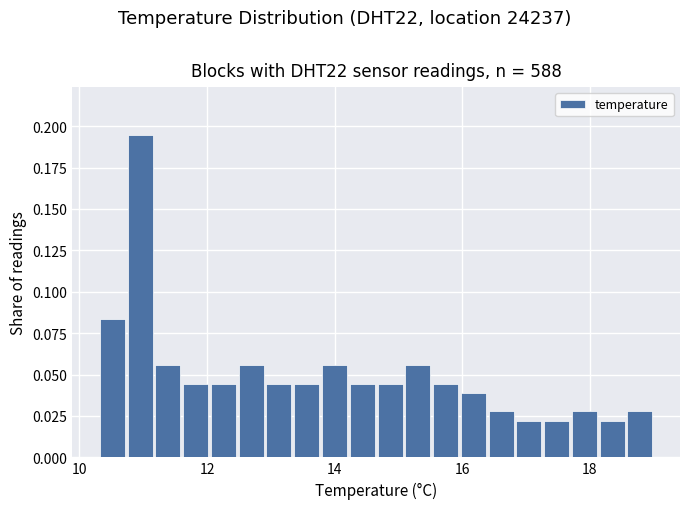

Around what value on the x-axis is the tallest bar? Give the approximate position of its centre, as read against the axis.

11.0